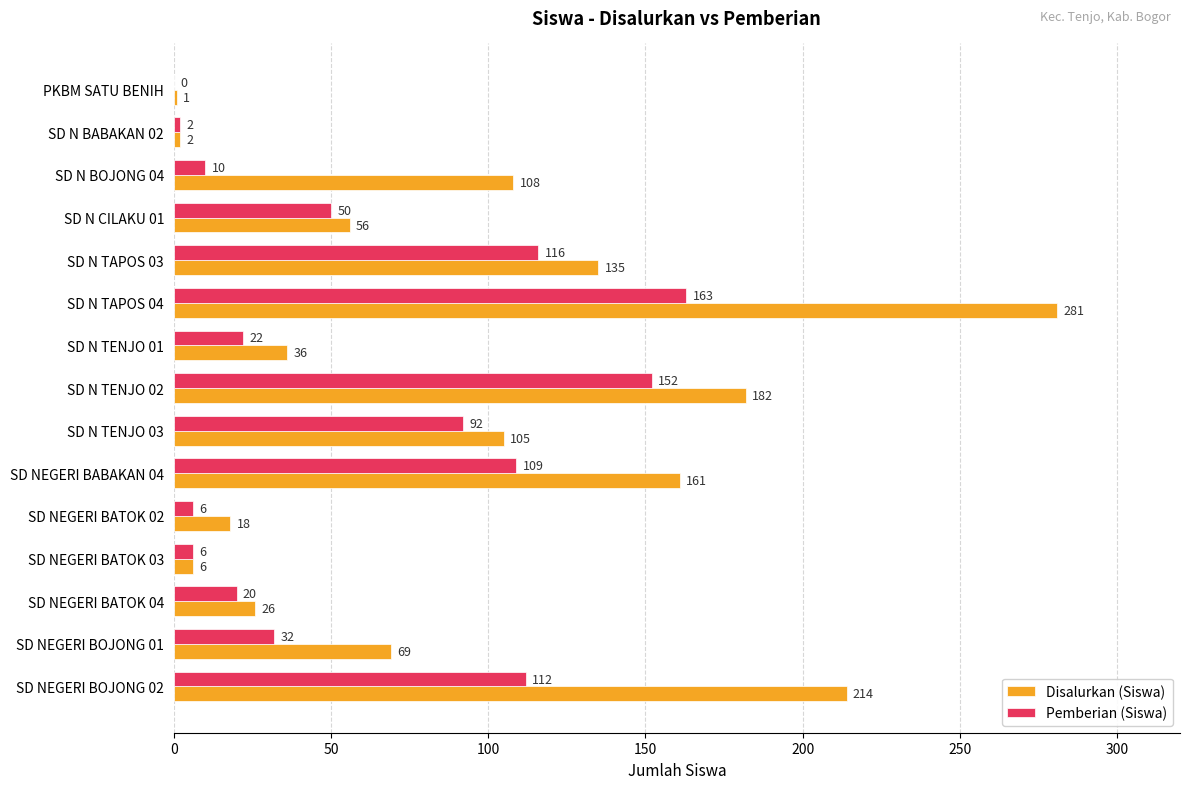

How many series are shown in this chart?

2